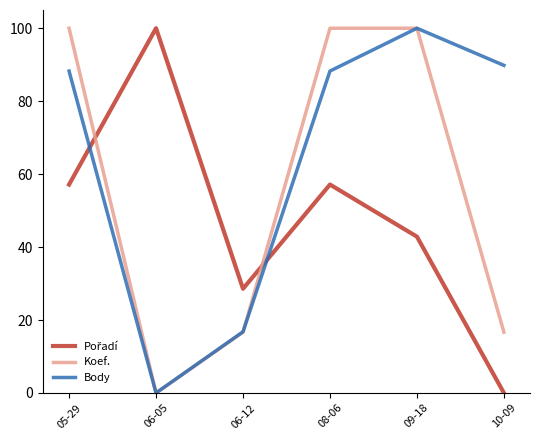

Which series has the largest total across all categories?

Body